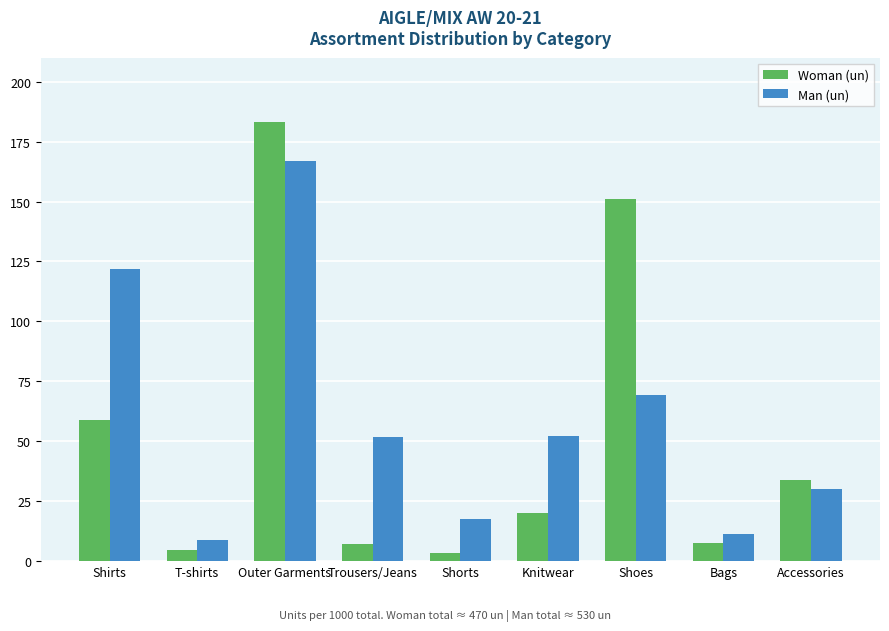

At how many categories does at least one series exceed 22?

6